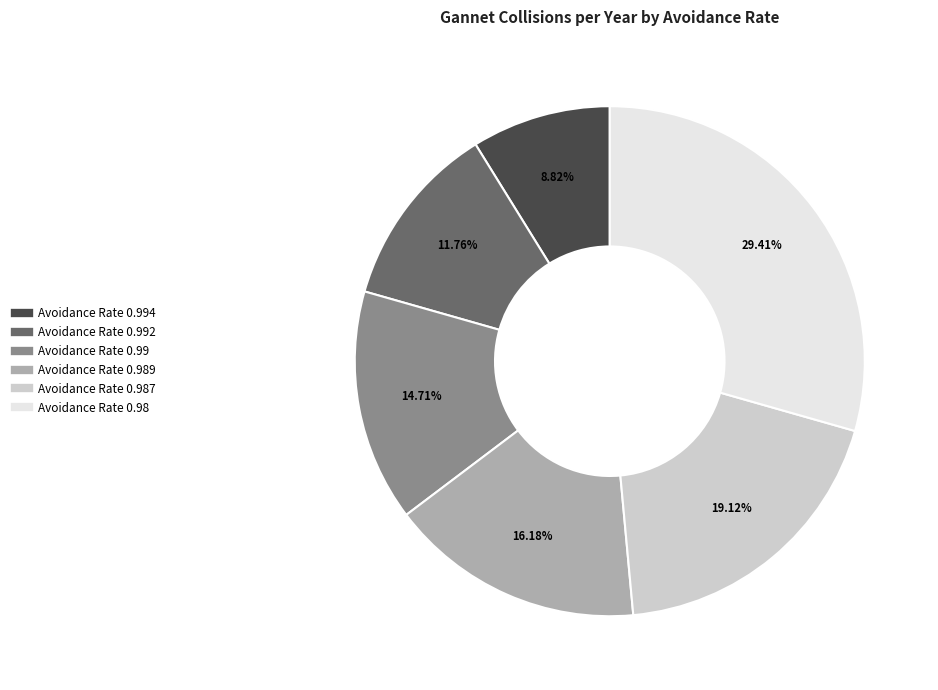

Does any single category account for the majority?

No